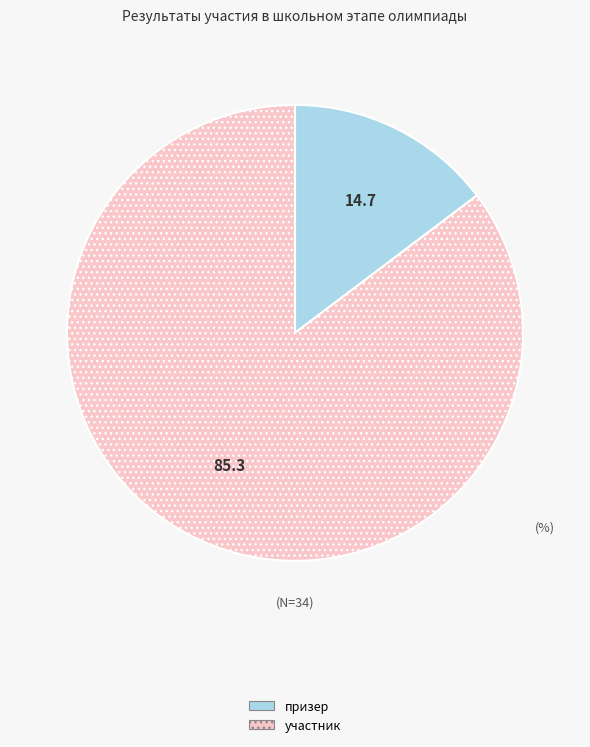

Count the number of slices in the pie.

2